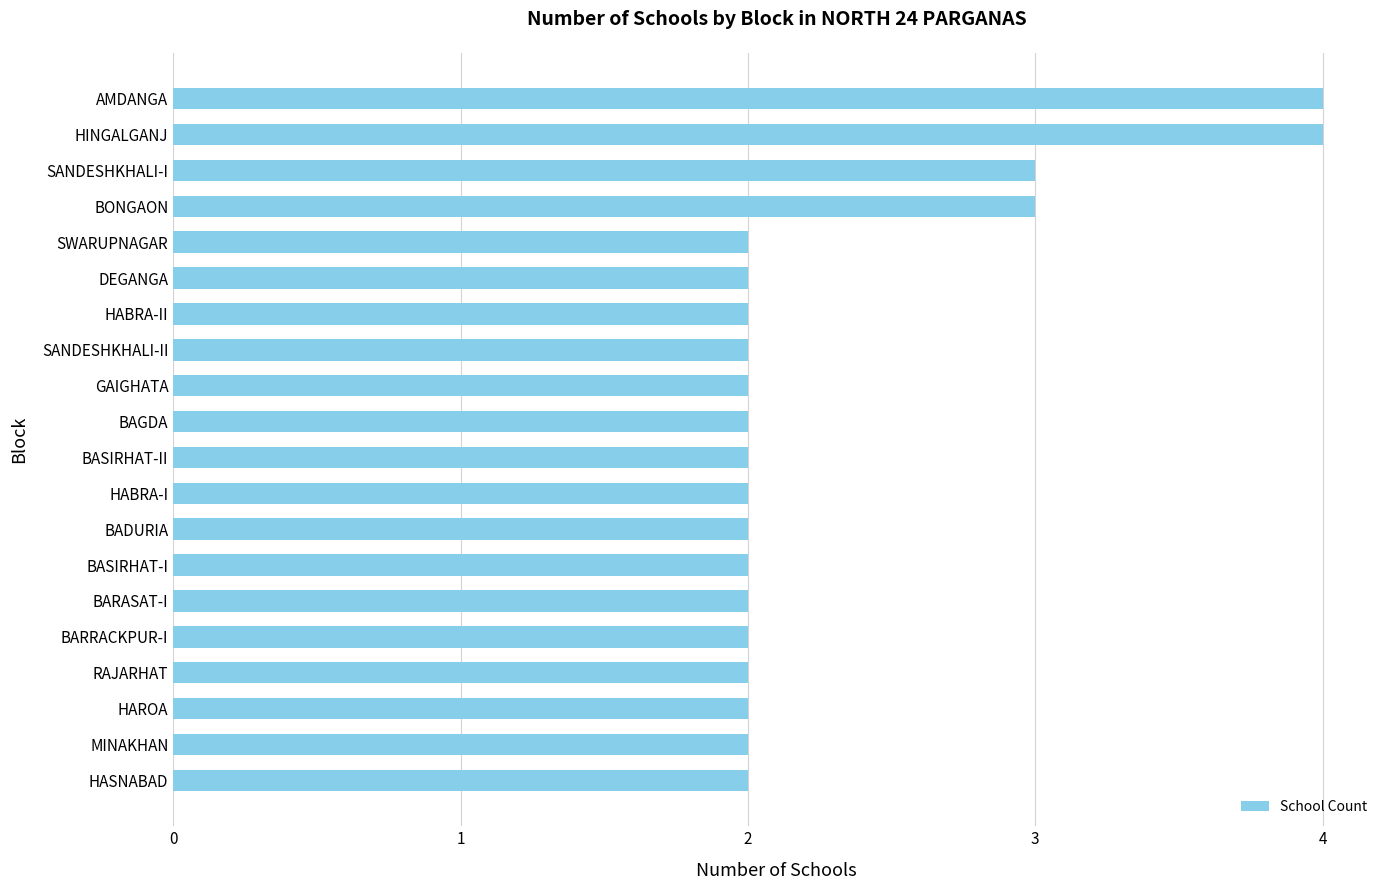

What is the sum of the values at BARRACKPUR-I and HINGALGANJ?

6